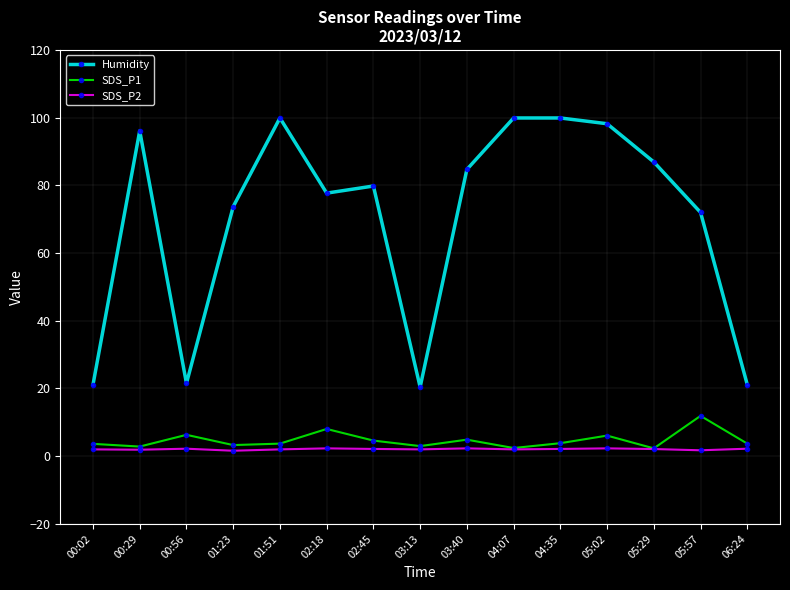

At how many categories does at least one series exceed 61?

11